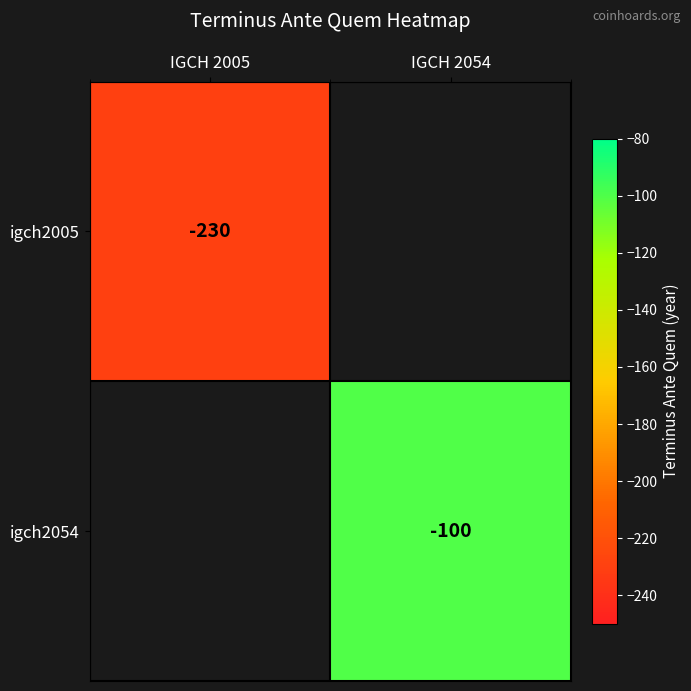

At how many categories does at least one series exceed -116?

1